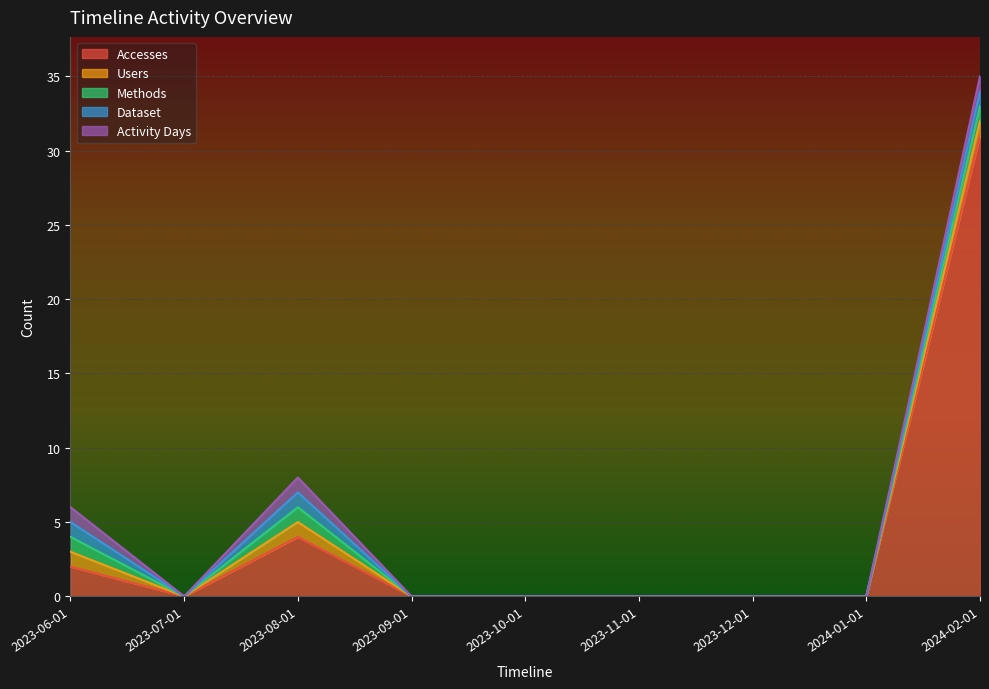

What is the difference between the Activity Days values at 2023-08-01 and 2023-10-01?

1